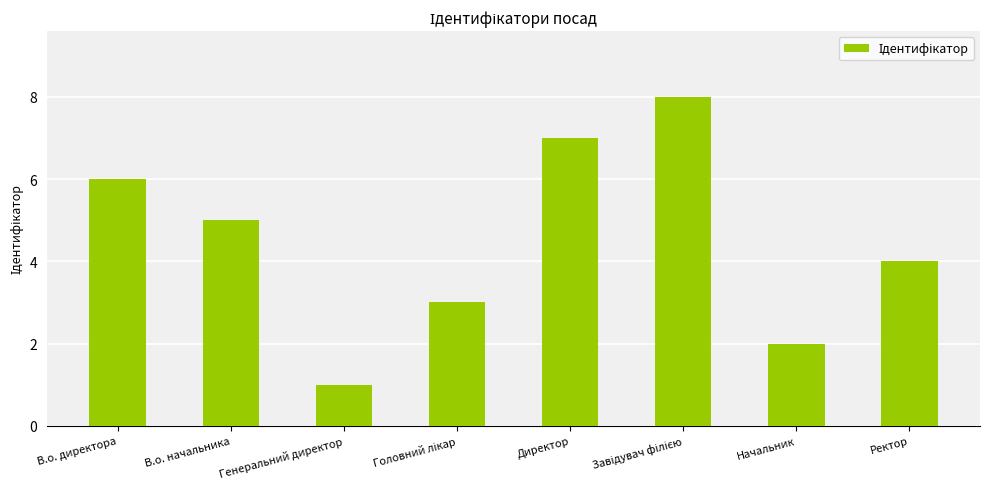

What is the label of the 7th bar from the left?

Начальник